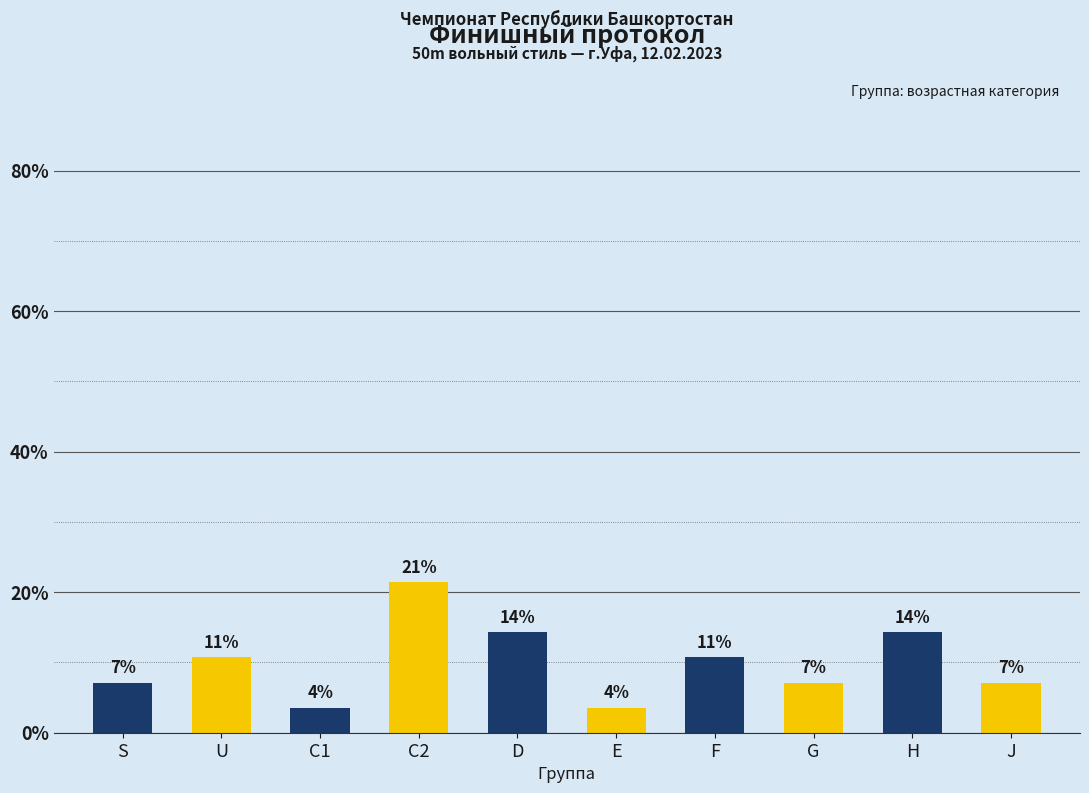

Rank the categories by value from highest to lowest.

C2, D, H, U, F, S, G, J, C1, E